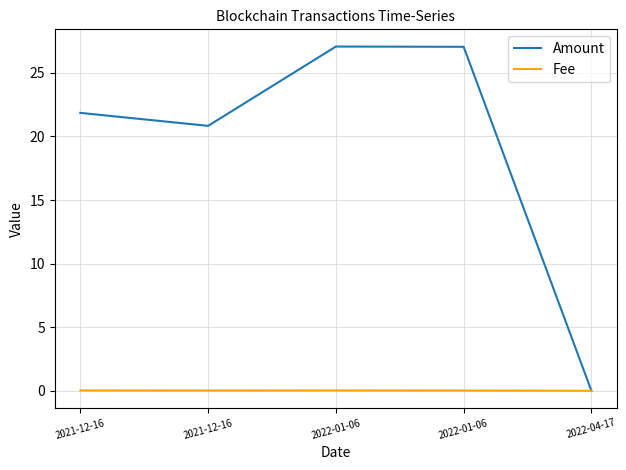

Does the chart have visible grid lines?

Yes